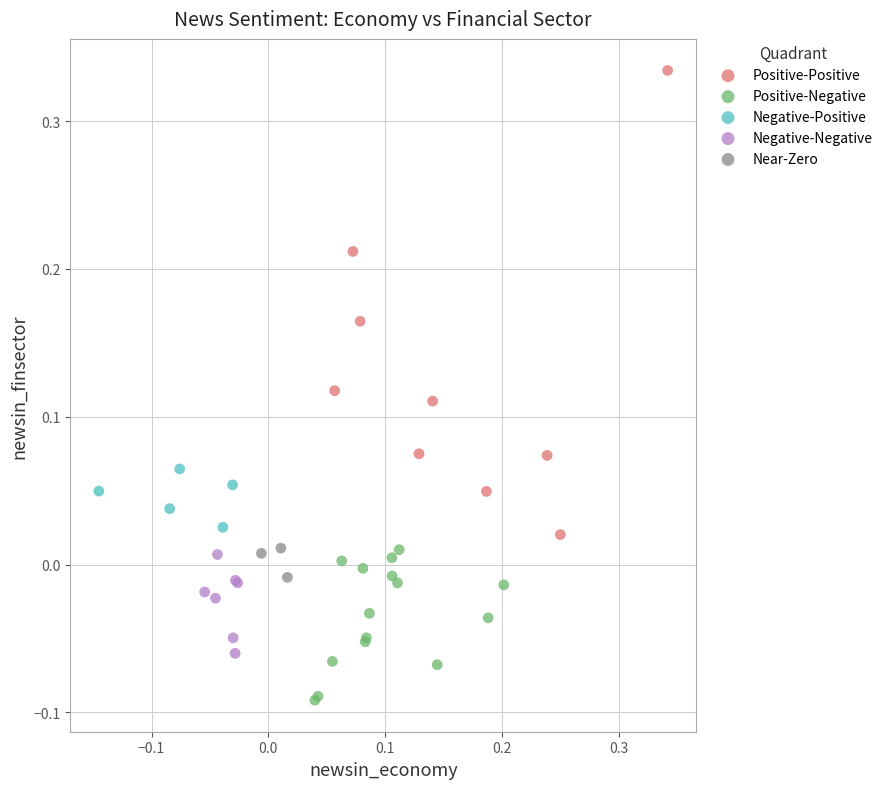

Which series has the largest Y range (max minus min)?

Positive-Positive